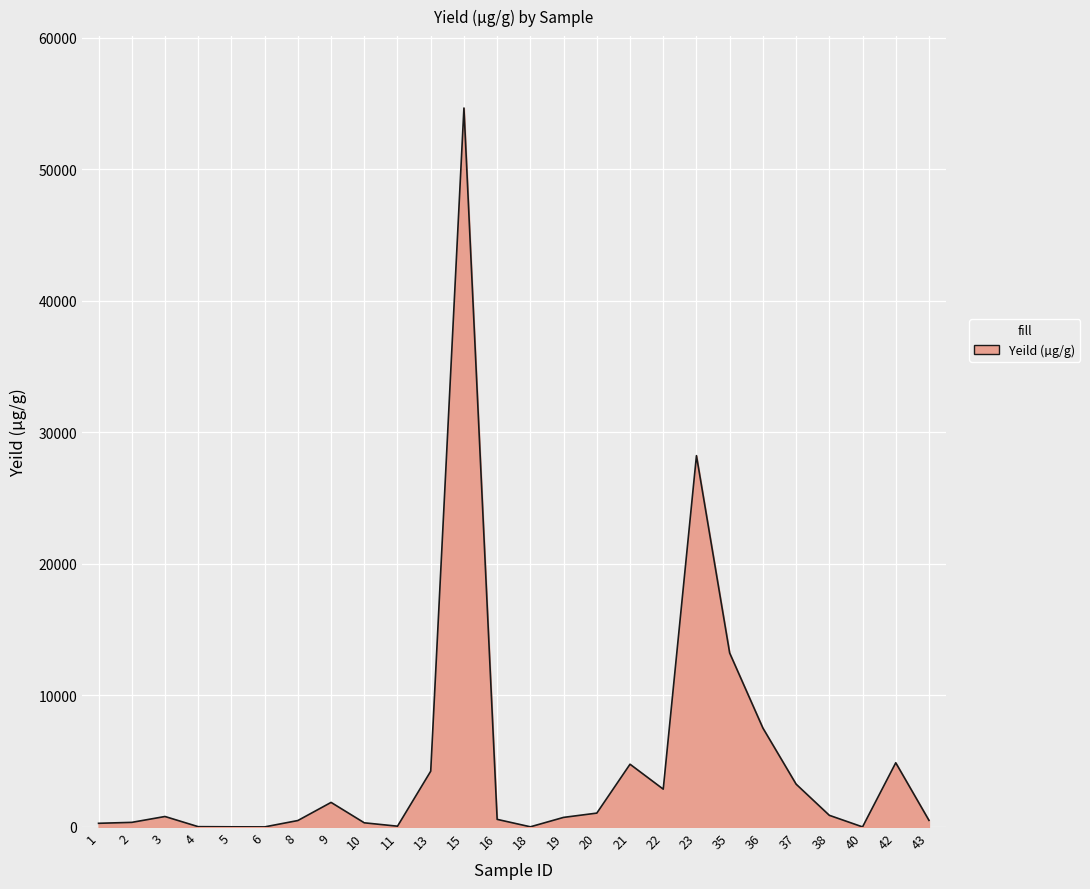

What is the approximate value at 38?

883.4